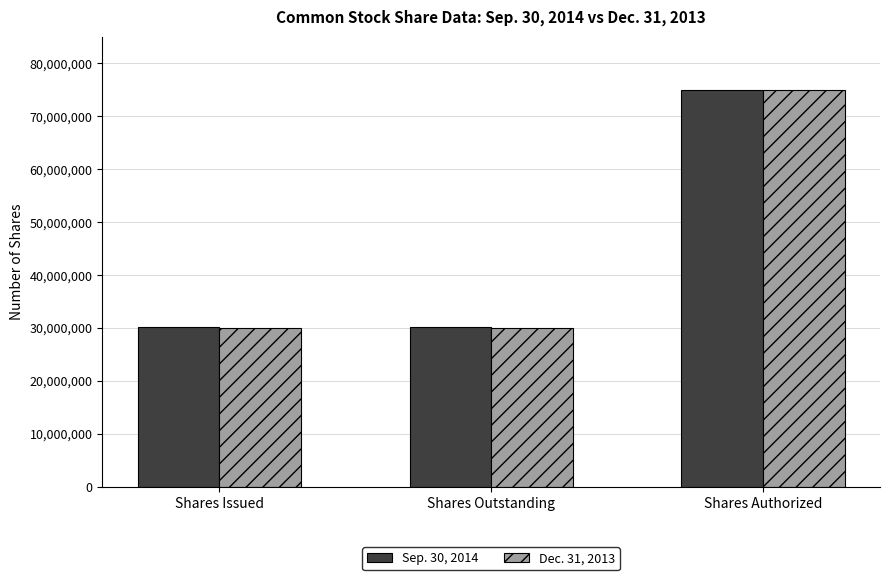

Rank the series by their average value, from highest to lowest.

Sep. 30, 2014, Dec. 31, 2013